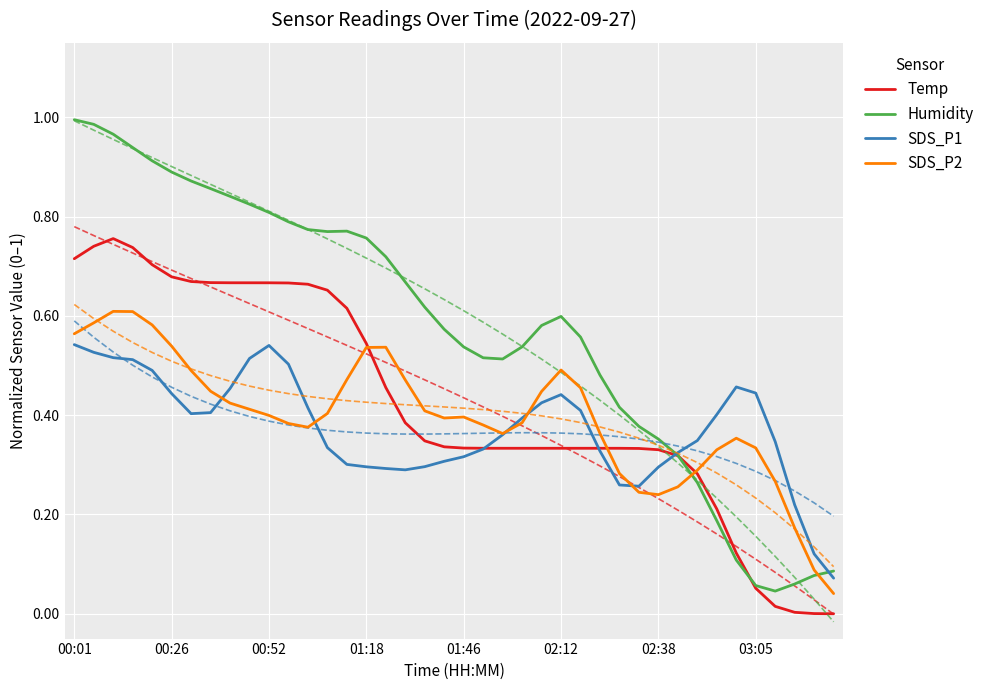

What is the difference between the second highest and second lowest values in the SDS_P1 series?

0.4